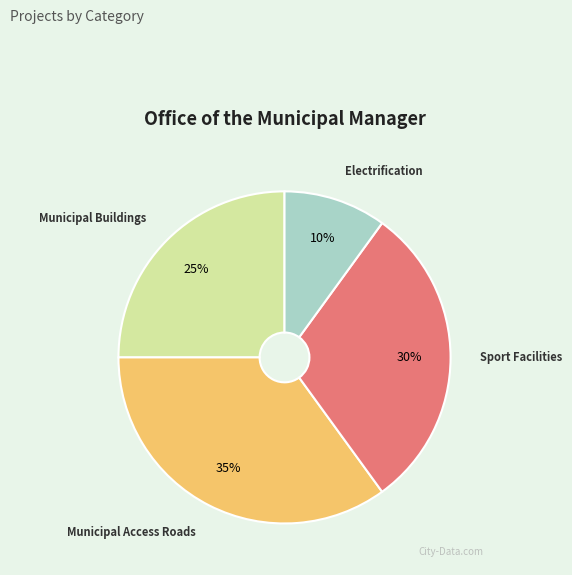

How many segments does this pie chart have?

4